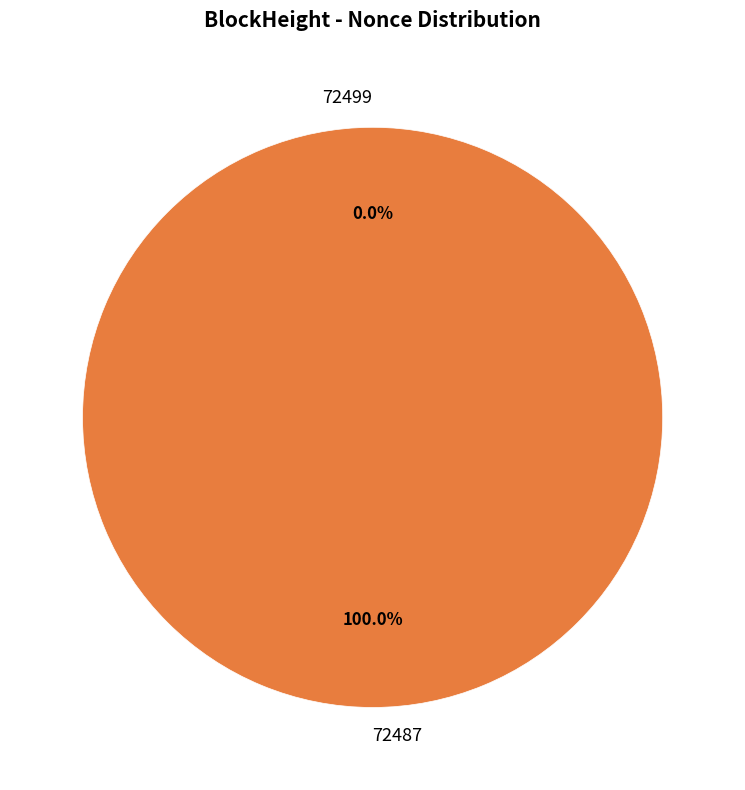

Which has a higher value, 72487 or 72499?

72487